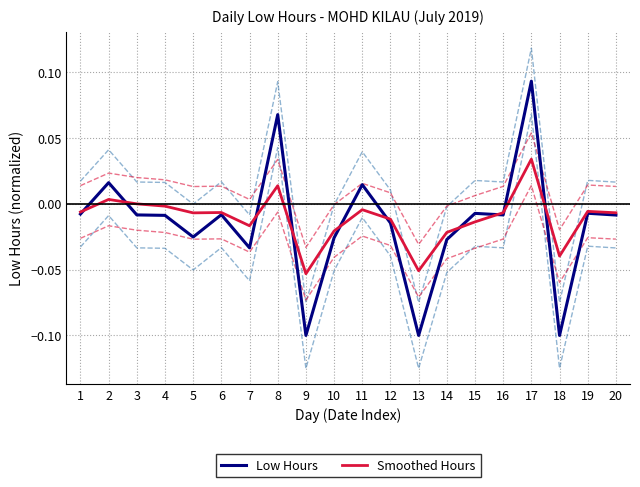

What are all the series names shown in the legend?

Low Hours, Smoothed Hours